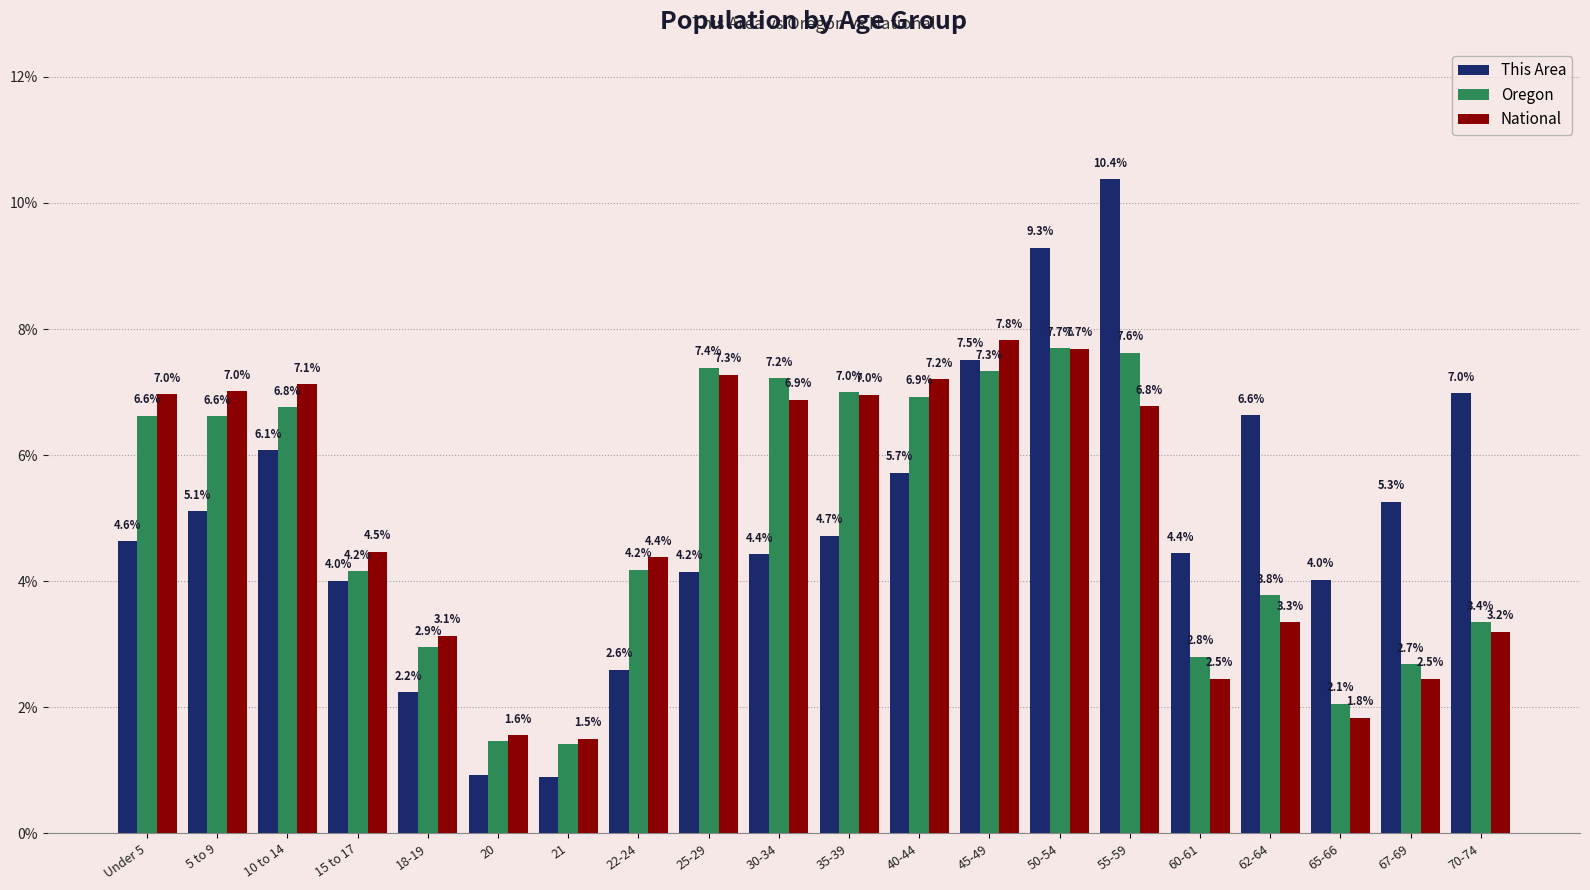

What position from the right is 40-44?

9